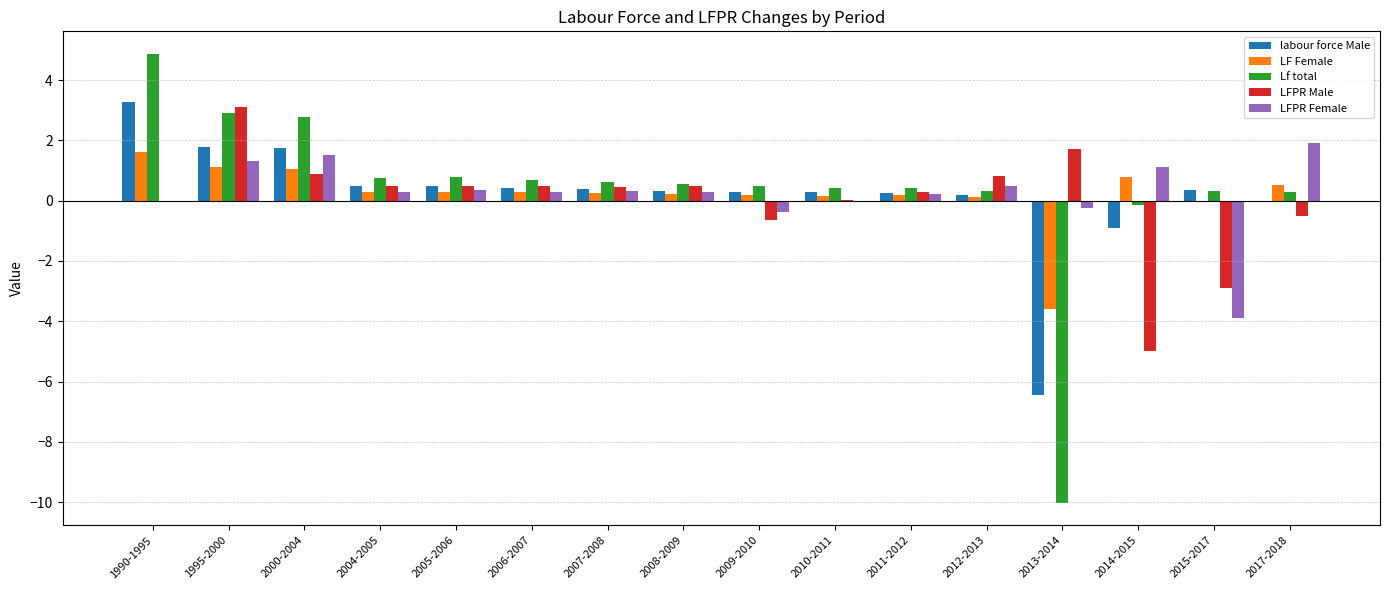

What is the sum of all labour force Male values?

2.9